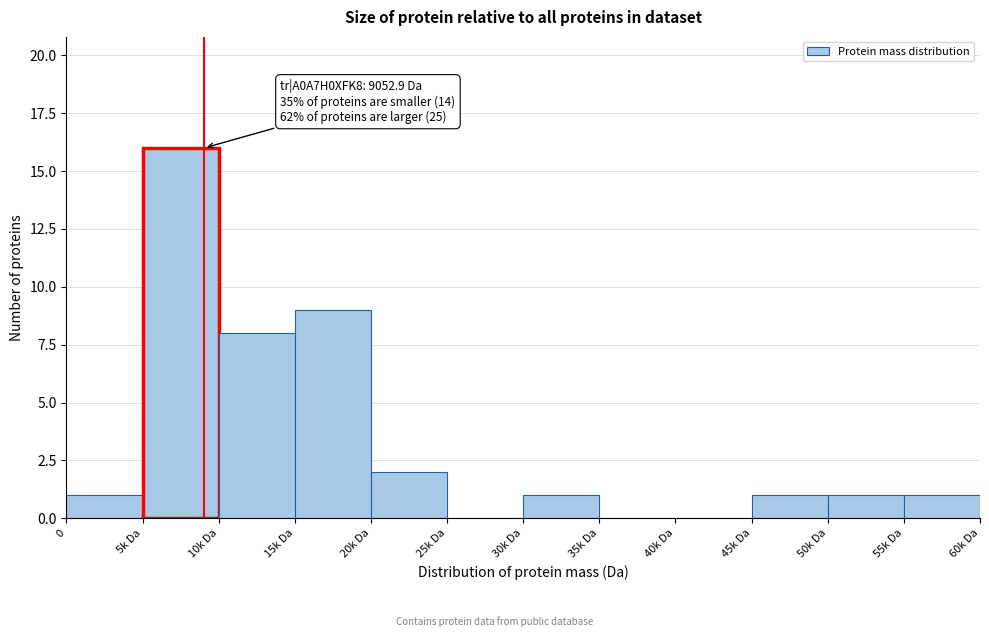

Reading left to right, extract all data points from this chart.

0=1	5k Da=16	10k Da=8	15k Da=9	20k Da=2	25k Da=0	30k Da=1	35k Da=0	40k Da=0	45k Da=1	50k Da=1	55k Da=1